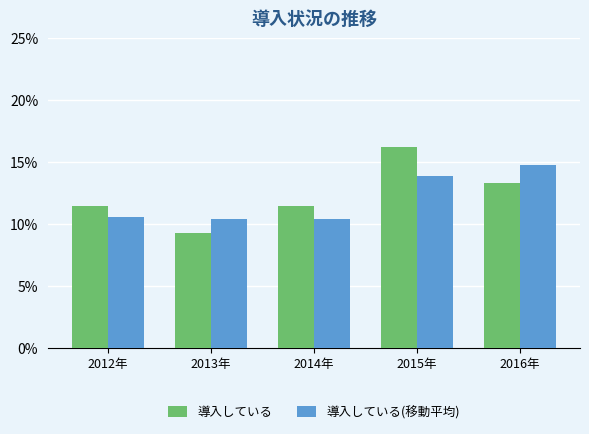

What is the smallest value displayed?

0.1